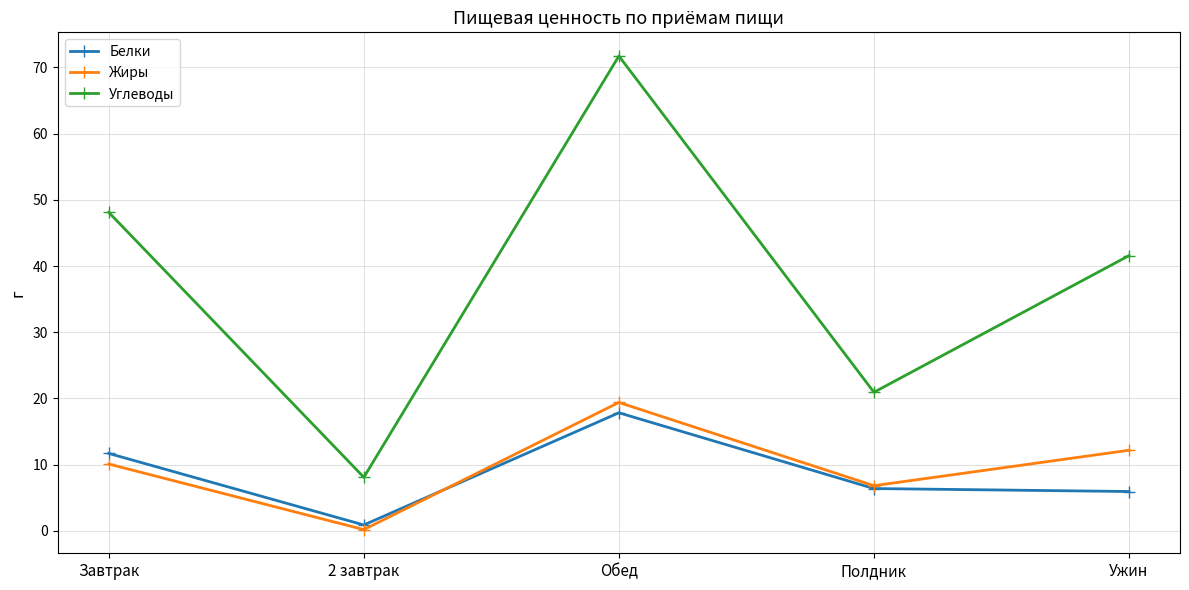

What is the difference between the highest and lowest values at Обед?

53.9